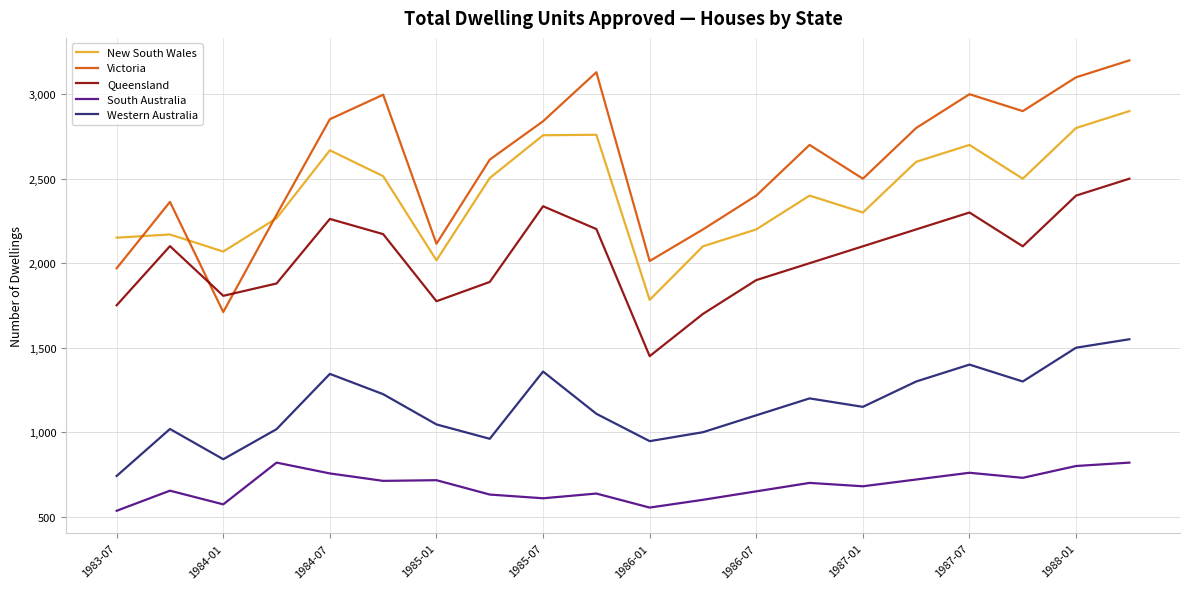

What is the maximum value shown in the chart?

3200